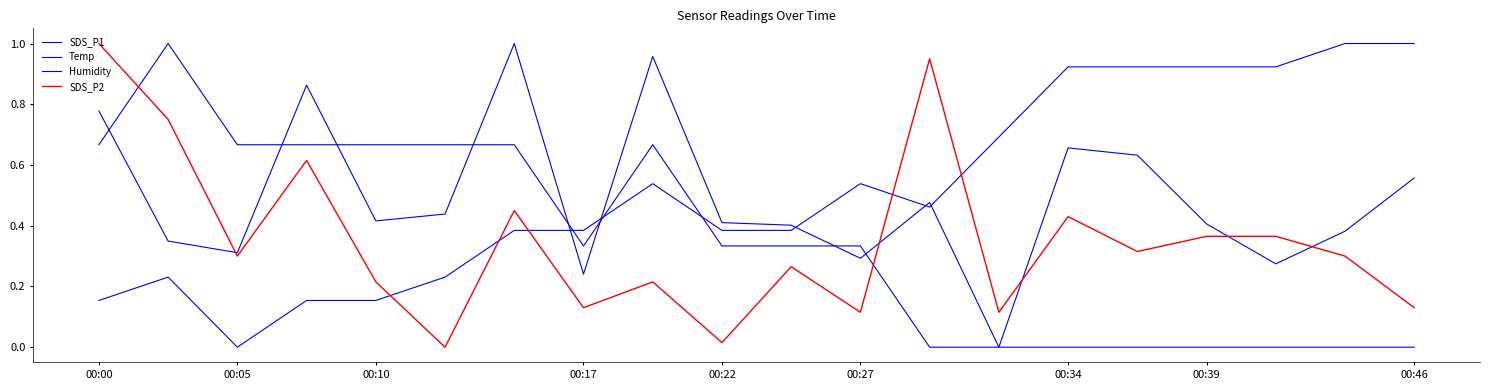

At which category is the sum across all series the highest?

00:00